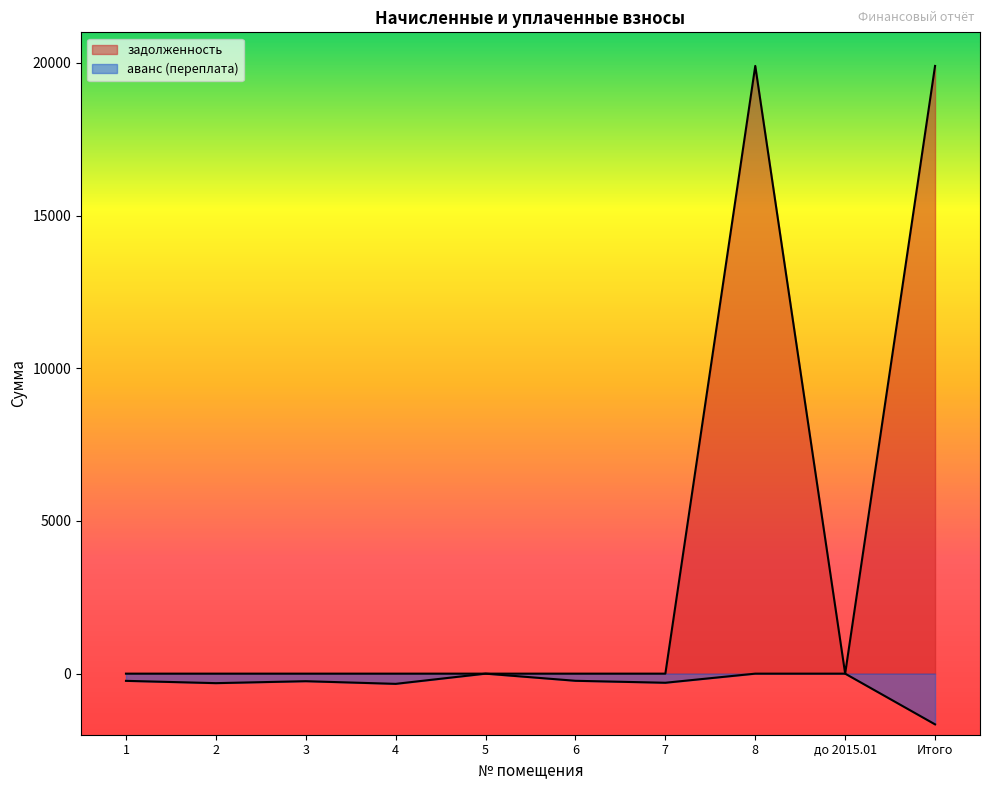

List the series in order of their peak value, lowest first.

аванс (переплата), задолженность